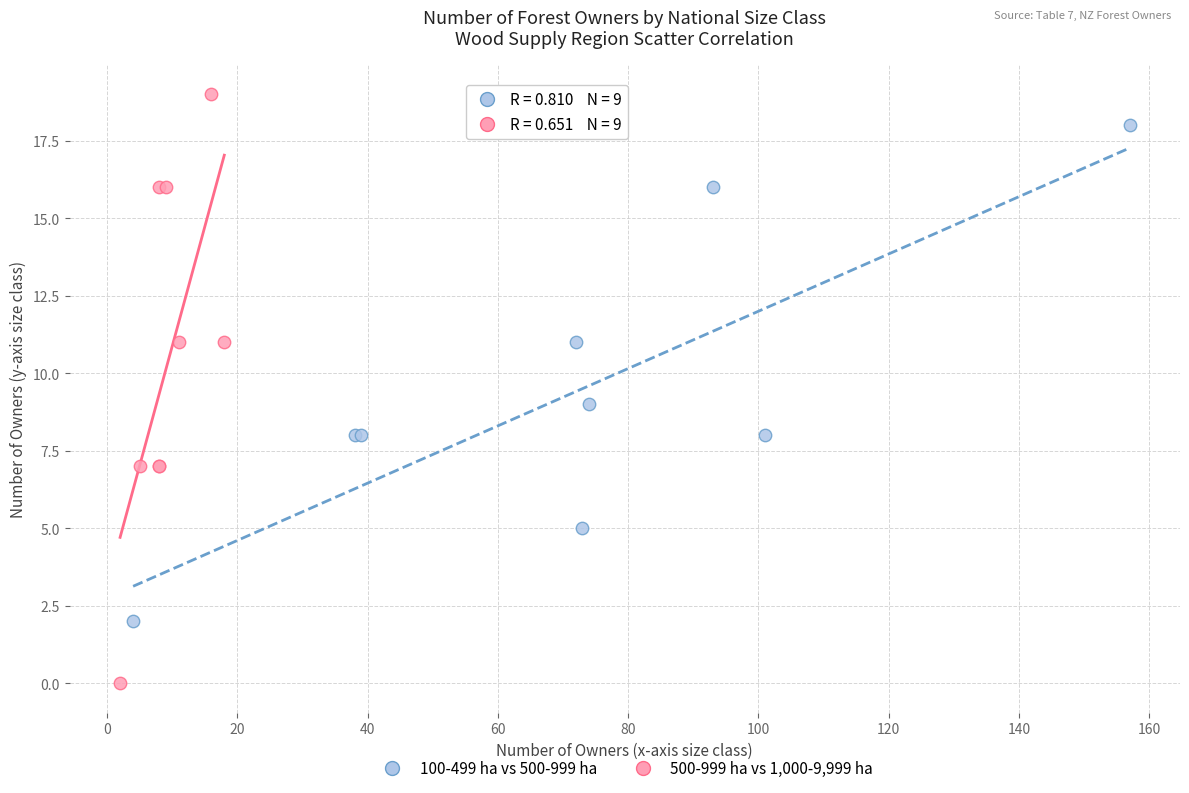

Which series has the widest spread of Y values?

500-999 ha vs 1,000-9,999 ha